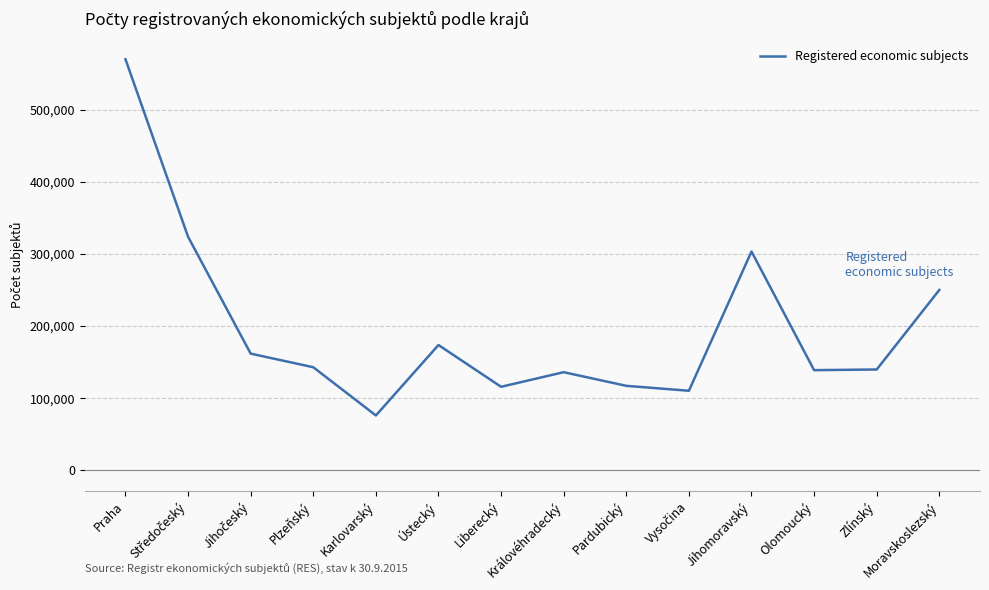

Approximately how many times larger is the value at Liberecký compared to Moravskoslezský?

0.5